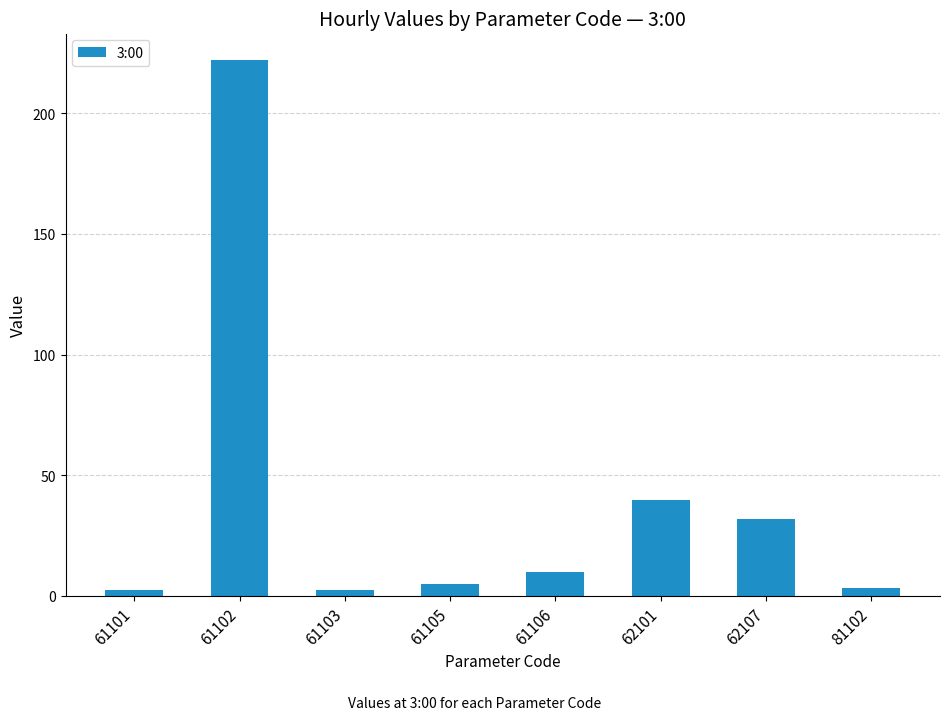

At which label does the data first exceed 10?

61102